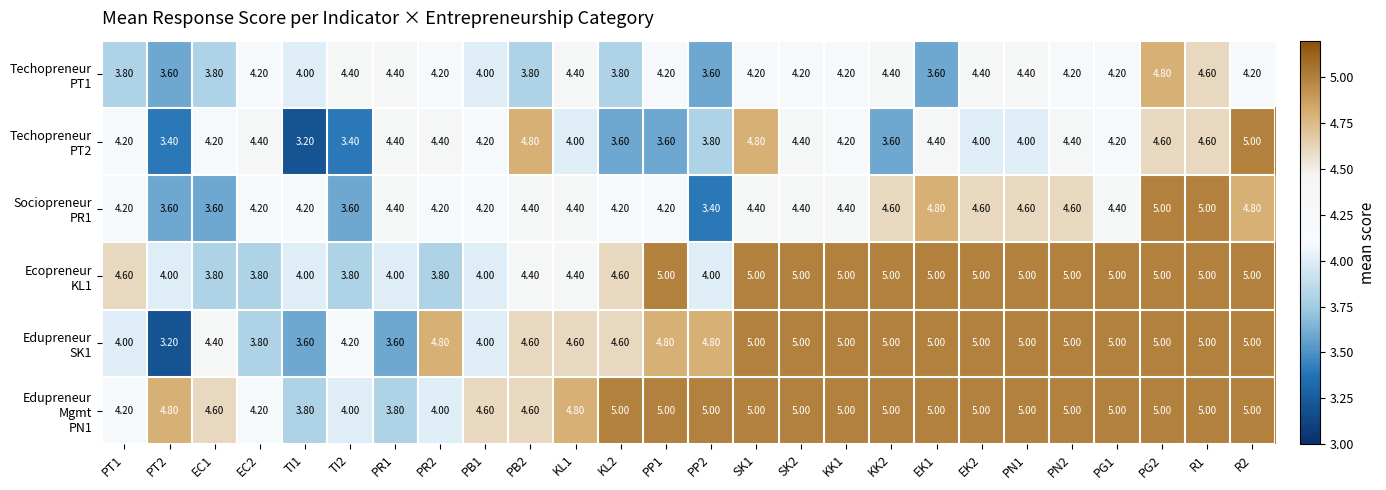

What is the spread (max minus min) of values at R2?

0.8